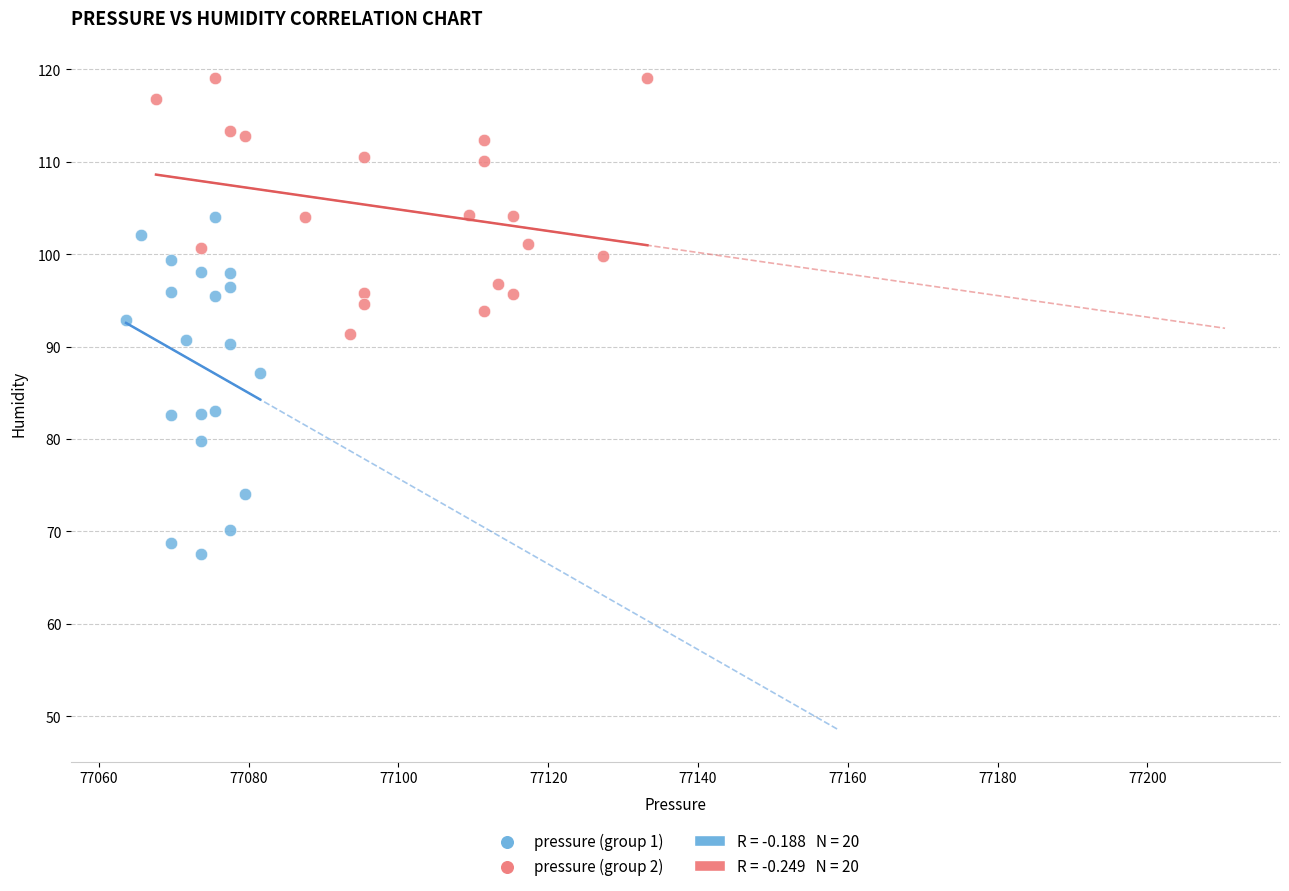

Which series contains the lowest Y value?

pressure (group 1)